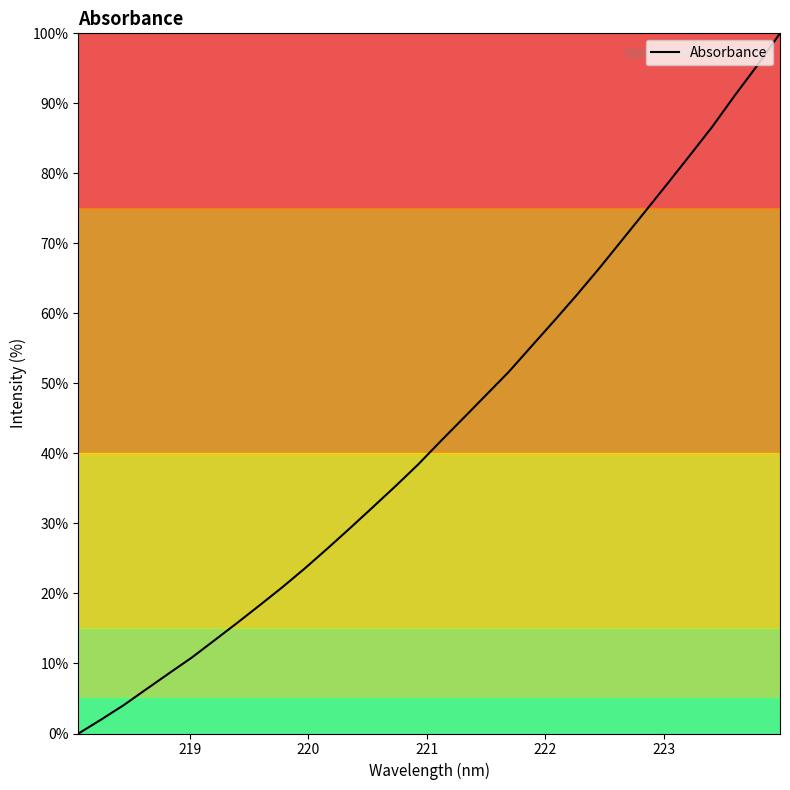

What is the difference between the maximum and minimum values?

100.0